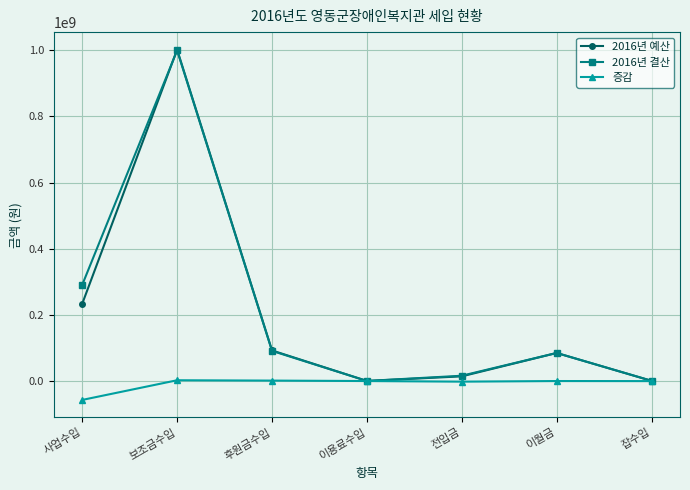

Is the value of 2016년 예산 at 사업수입 greater than the value of 증감 at 보조금수입?

Yes